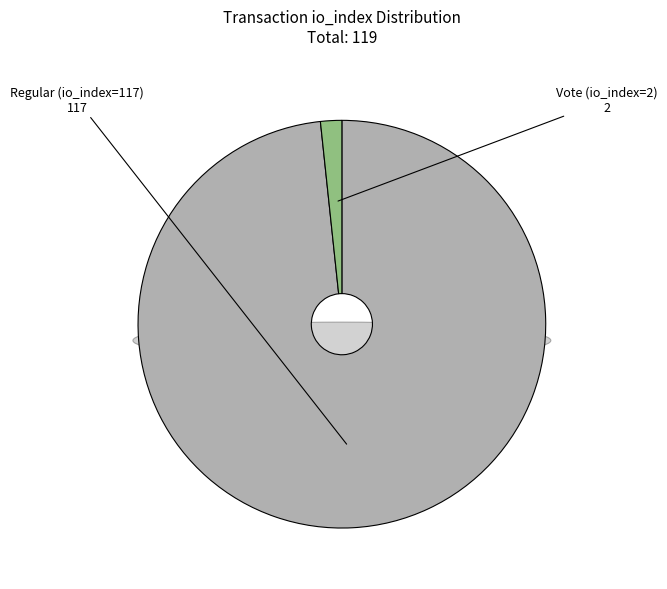

To the nearest percent, what is the difference between the largest and smallest slice percentages?

97%